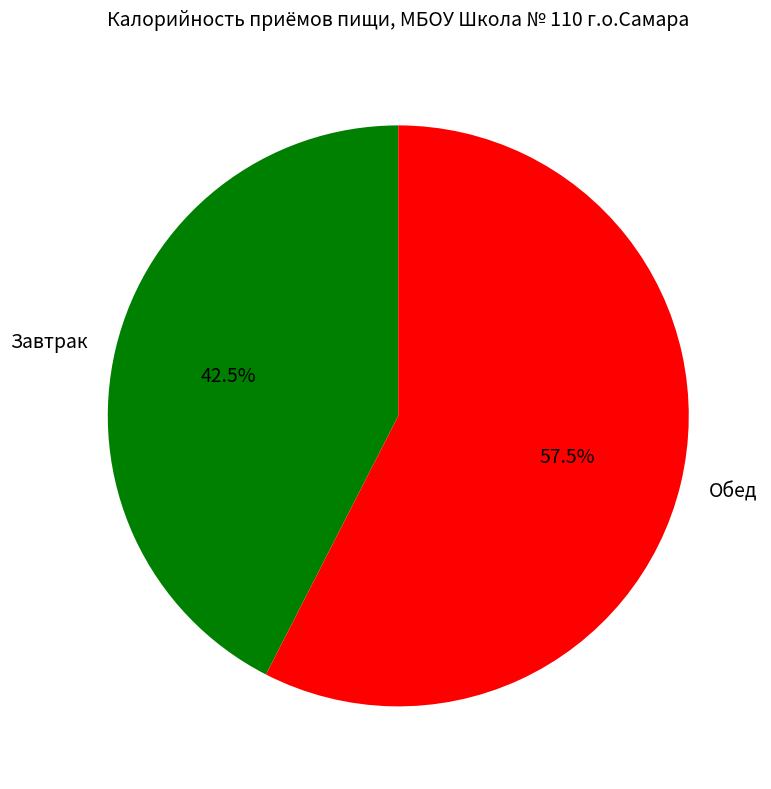

Rank the categories by value from lowest to highest.

Завтрак, Обед